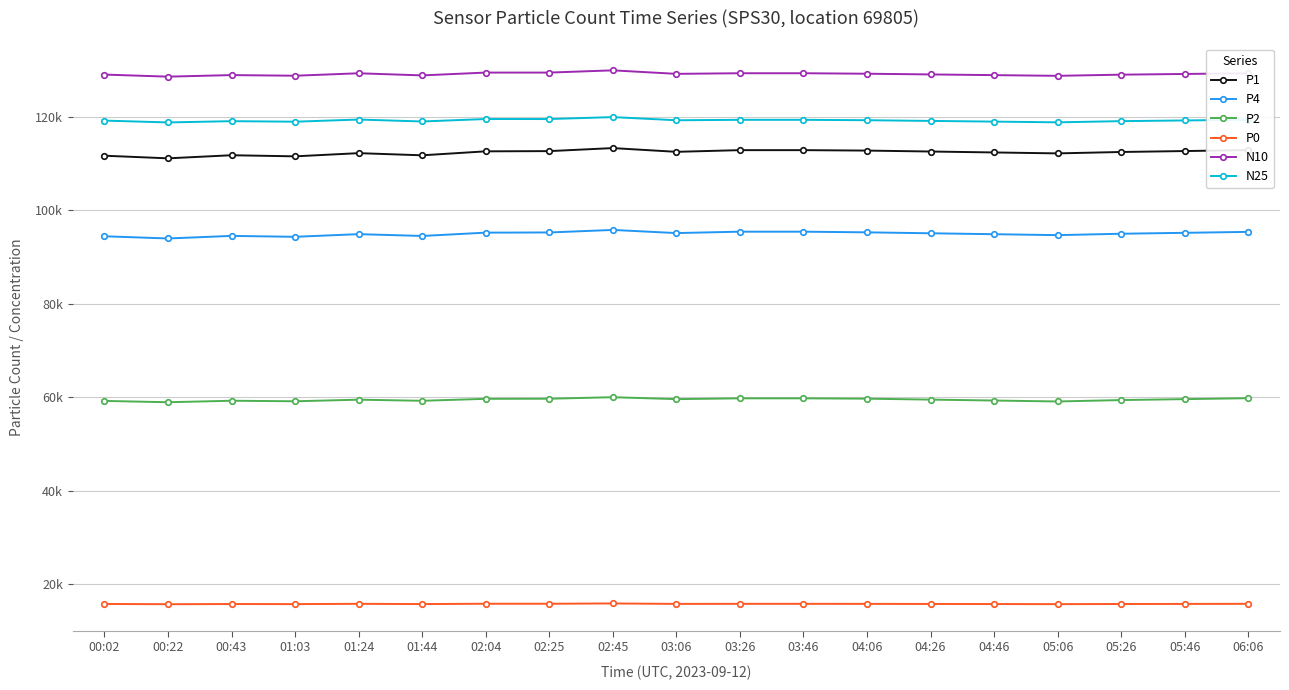

Where is the first local maximum for P2?

00:43